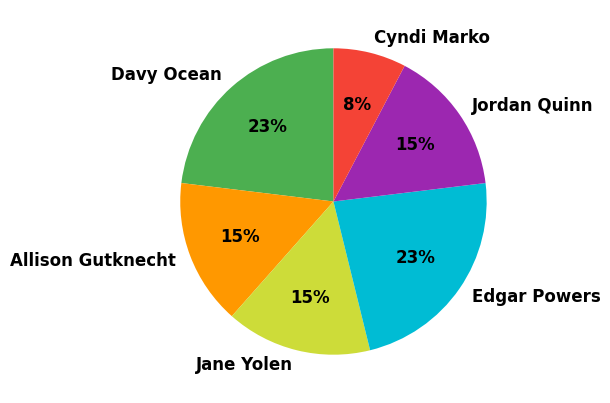

What percentage is the Cyndi Marko slice, to the nearest percent?

8%